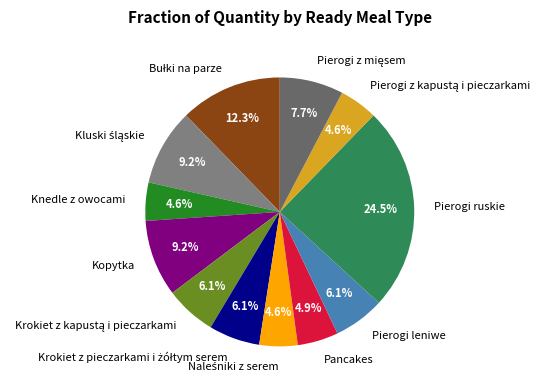

Count the number of slices in the pie.

12